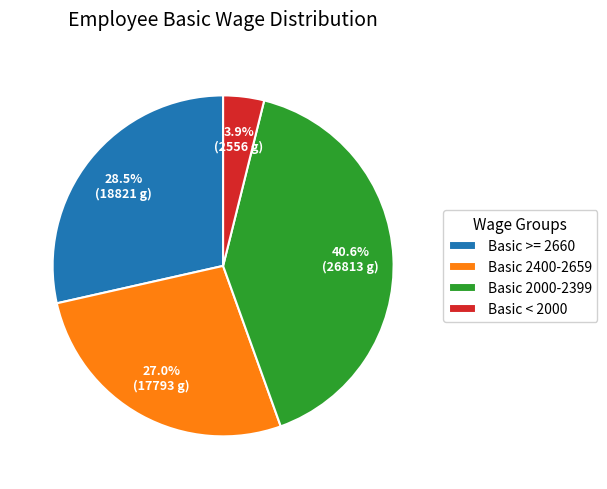

What percentage is NOT represented by Basic >= 2660?

71.5%